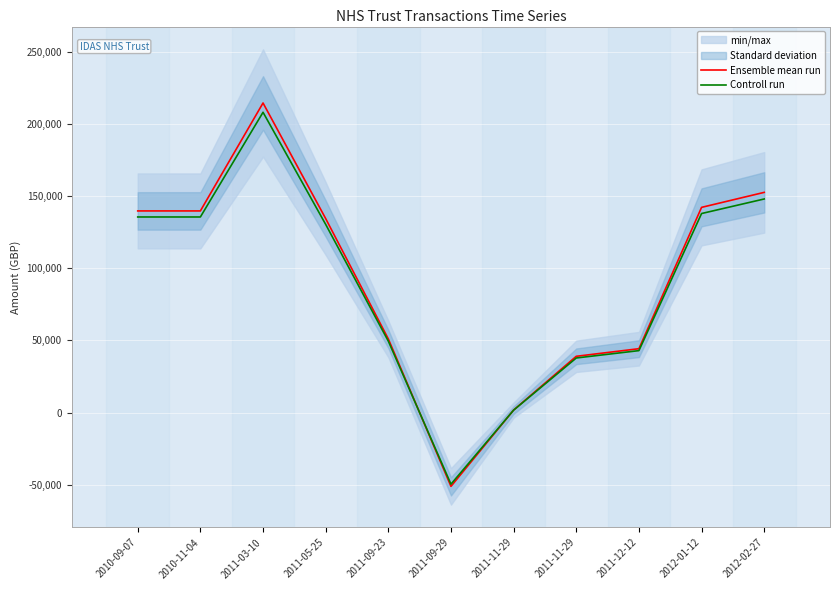

At which label does Ensemble mean run first exceed 134361?

2010-09-07